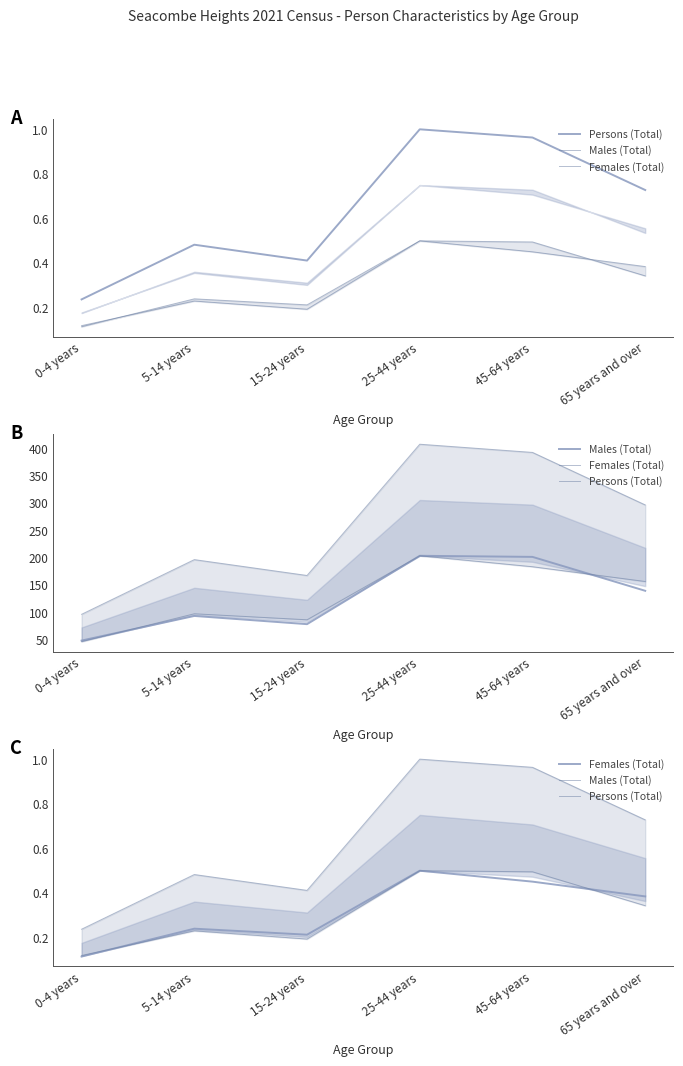

True or false: Females (Total) and Persons (Total) cross at least once.

False